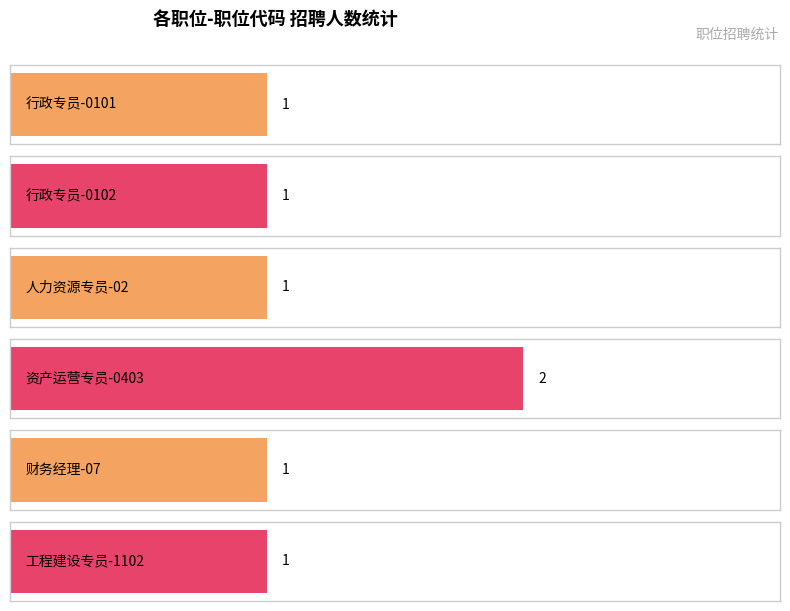

Which category has the highest value across all series?

资产运营专员-0403